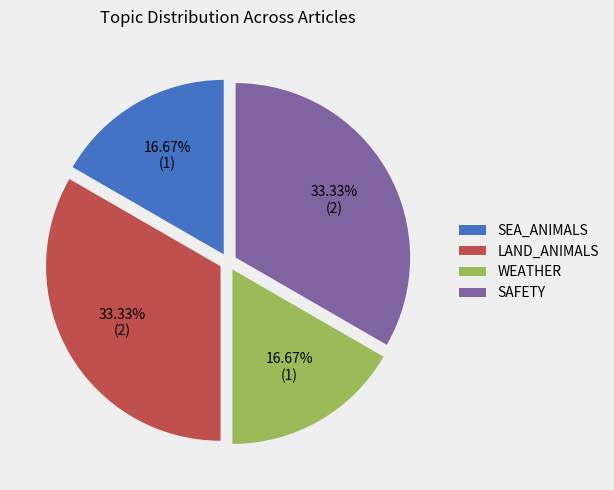

Do SAFETY and LAND_ANIMALS together represent more than half of the pie?

Yes